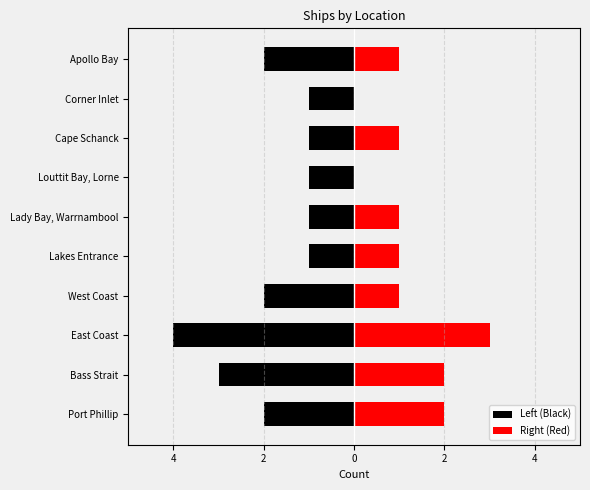

Which series has the largest range (max minus min)?

Left (Black)